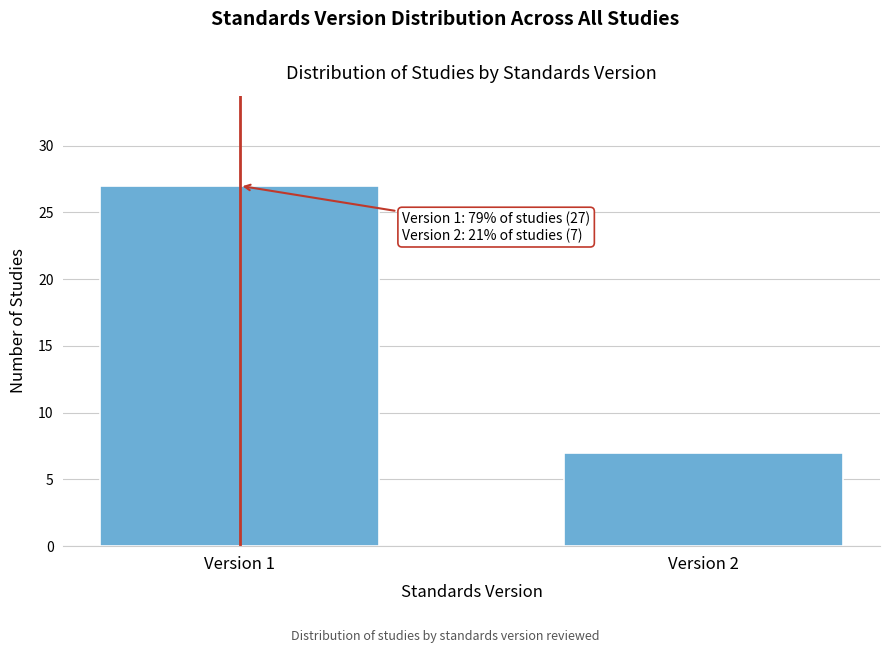

Reading left to right, transcribe all the data shown in this chart.

Version 1=27	Version 2=7